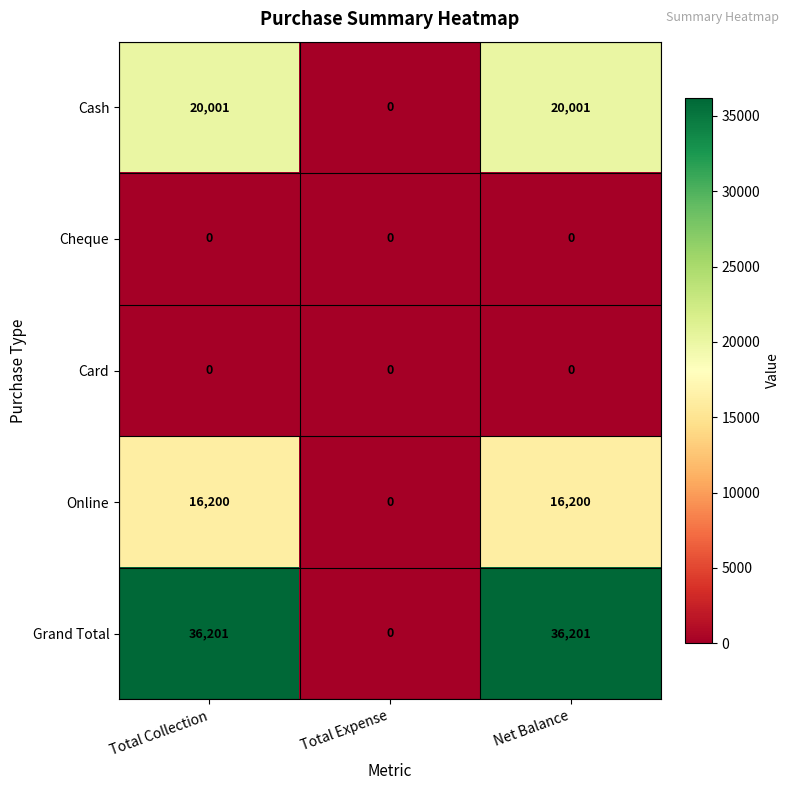

Which category has the lowest value in the Grand Total series?

Total Expense